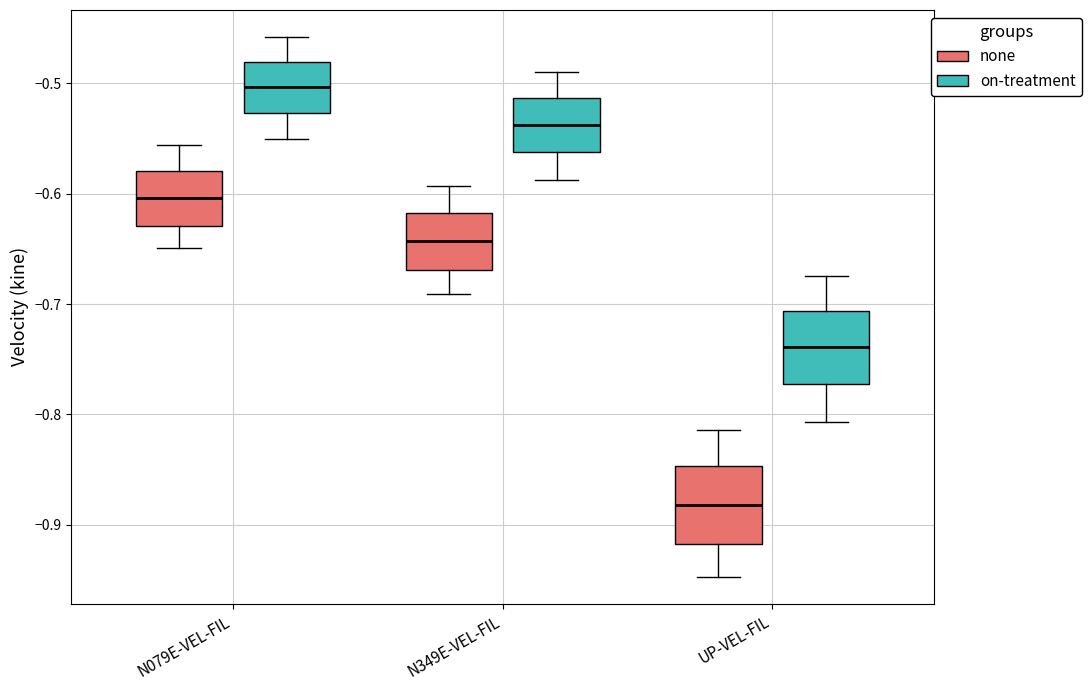

Reading left to right, read every box against the y-axis: the position of its median line, the range the box covers, and the ends of its whiskers. The values are not printed on the chart, so give them approximately, as read against the axis.

N079E-VEL-FIL (none): median -0.60, box -0.63 to -0.58, whiskers -0.65 to -0.56
N079E-VEL-FIL (on-treatment): median -0.50, box -0.53 to -0.48, whiskers -0.55 to -0.46
N349E-VEL-FIL (none): median -0.64, box -0.67 to -0.62, whiskers -0.69 to -0.59
N349E-VEL-FIL (on-treatment): median -0.54, box -0.56 to -0.51, whiskers -0.59 to -0.49
UP-VEL-FIL (none): median -0.88, box -0.92 to -0.85, whiskers -0.95 to -0.81
UP-VEL-FIL (on-treatment): median -0.74, box -0.77 to -0.71, whiskers -0.81 to -0.67